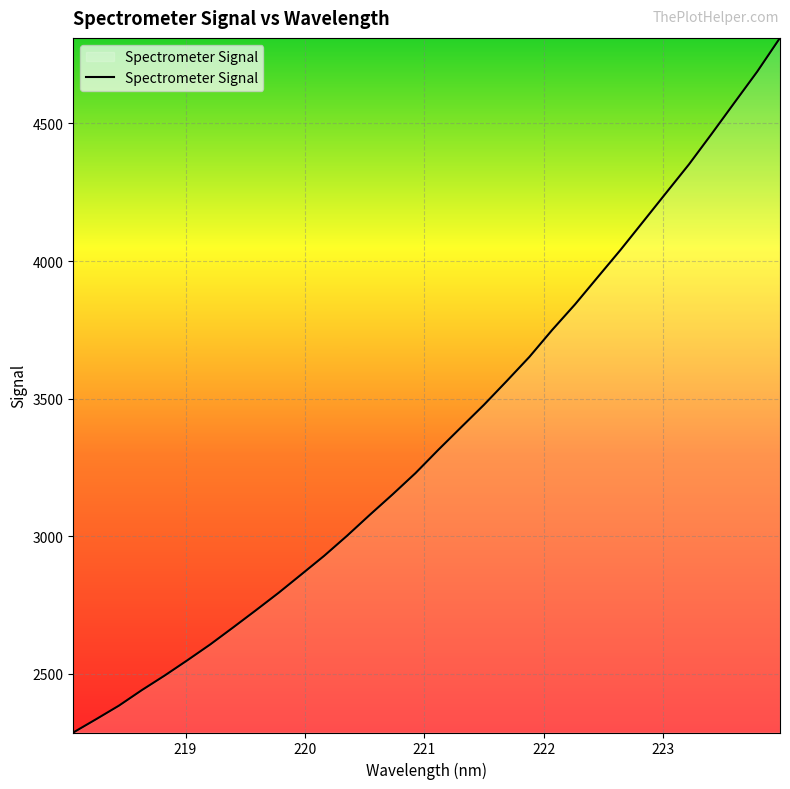

Does the chart display data point markers on the line(s)?

No